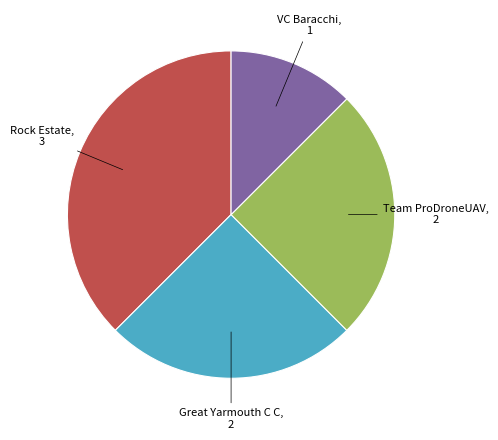

Is there any slice that represents more than half of the pie?

No